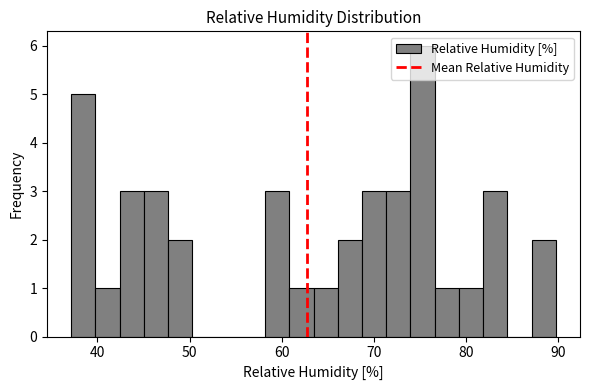

Around what value on the x-axis is the tallest bar? Give the approximate position of its centre, as read against the axis.

75